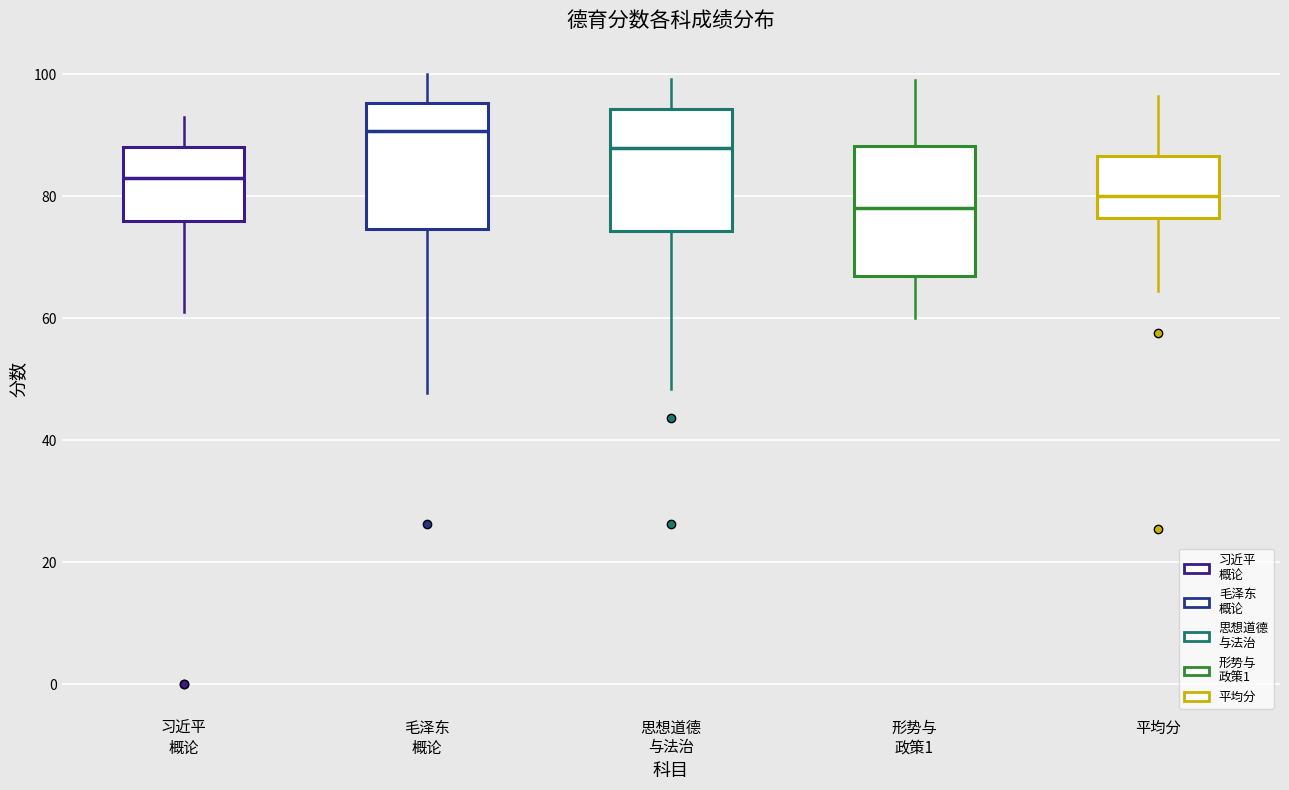

Reading left to right, transcribe this box plot: for each box, give where its median line is, the range the box spans, and where its two whiskers end, as read against the y-axis. The values are not printed on the chart, so give them approximately, as read against the axis.

习近平 概论: median 84, box 76 to 88, whiskers 62 to 94
毛泽东 概论: median 90, box 74 to 96, whiskers 48 to 100
思想道德 与法治: median 88, box 74 to 94, whiskers 48 to 100
形势与 政策1: median 78, box 68 to 88, whiskers 60 to 100
平均分: median 80, box 76 to 86, whiskers 64 to 96